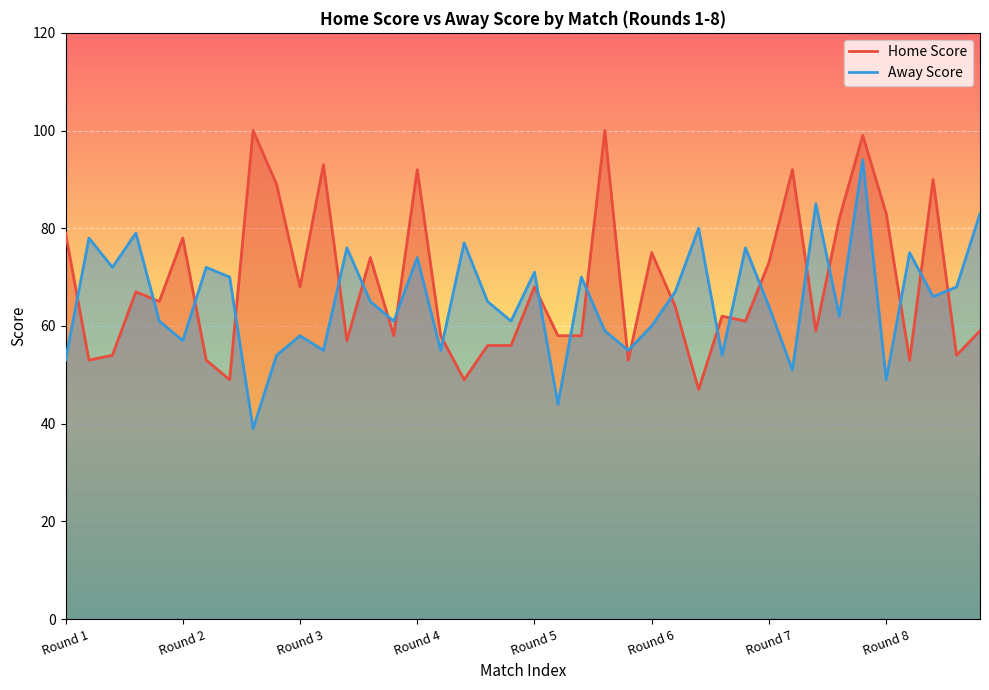

Reading right to left, transcribe all the data shown in this chart.

Home Score: 59	54	90	53	83	99	82	59	92	73	61	62	47	64	75	53	100	58	58	68	56	56	49	58	92	58	74	57	93	68	89	100	49	53	78	65	67	54	53	79
Away Score: 83	68	66	75	49	94	62	85	51	64	76	54	80	67	60	55	59	70	44	71	61	65	77	55	74	61	65	76	55	58	54	39	70	72	57	61	79	72	78	53